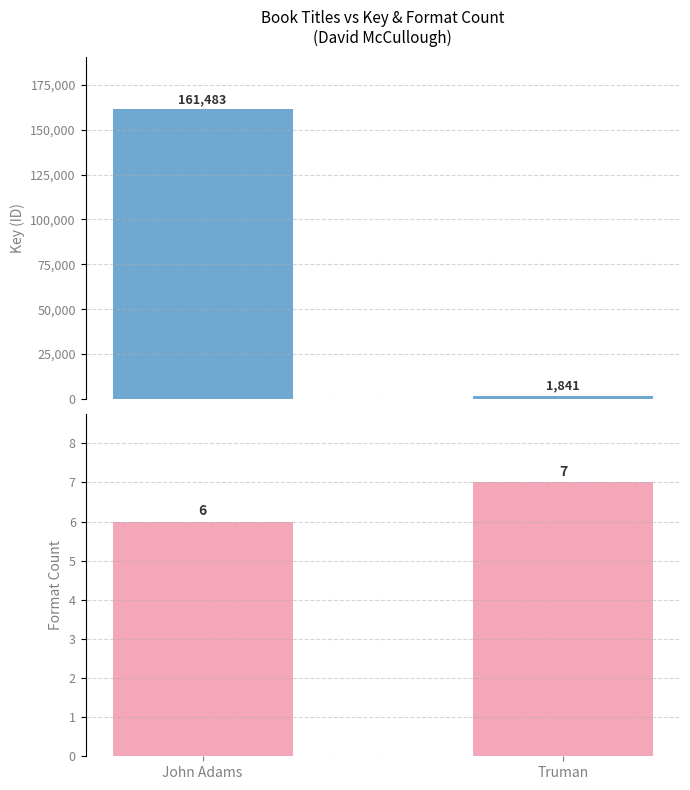

True or false: Key has a value of 483 at Truman.

False